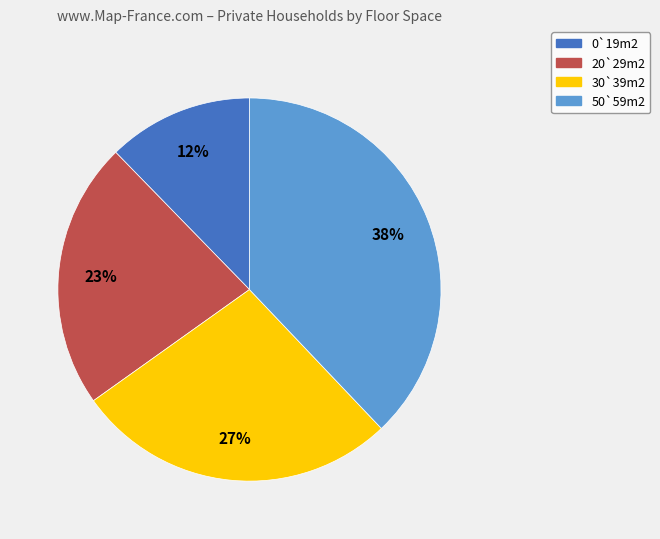

To the nearest percent, what is the combined percentage of 20`29m2 and 30`39m2?

50%